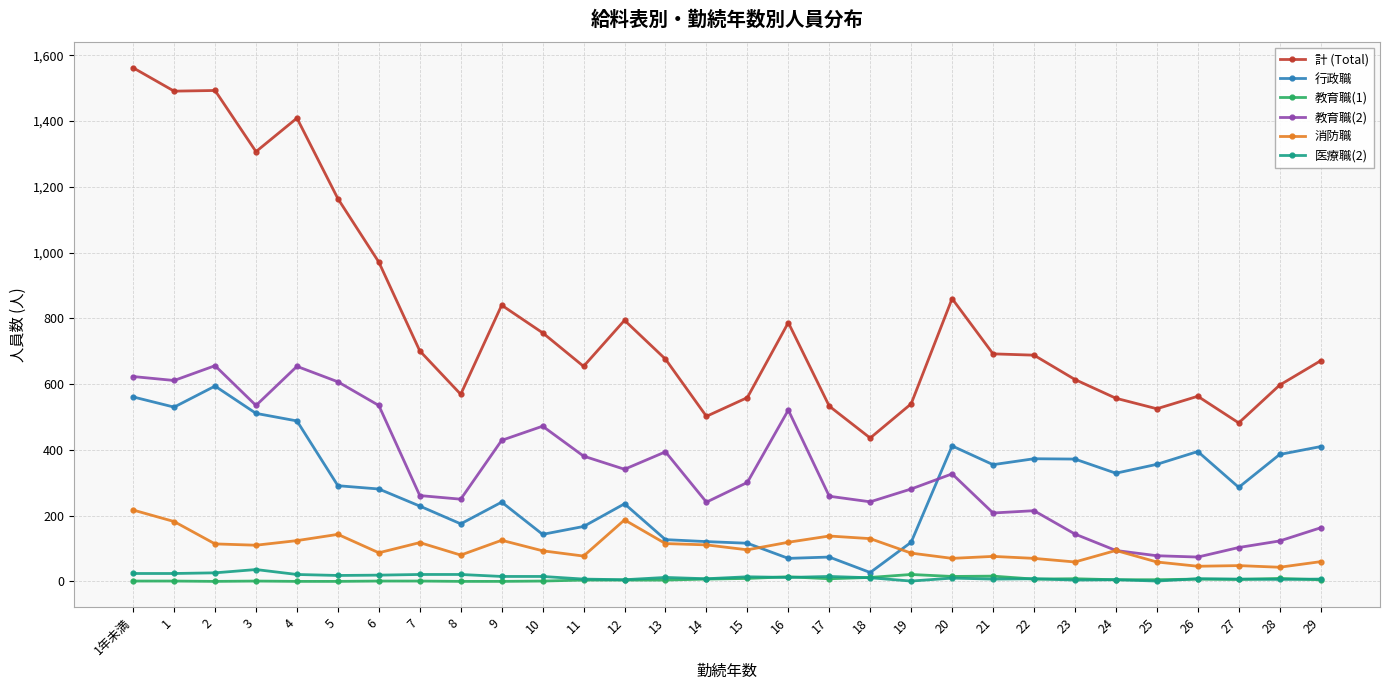

The value of 教育職(2) at 16 is 521. True or false?

True